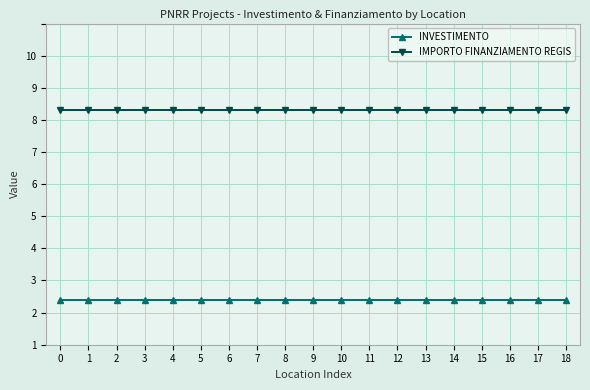

What are all the series names shown in the legend?

INVESTIMENTO, IMPORTO FINANZIAMENTO REGIS